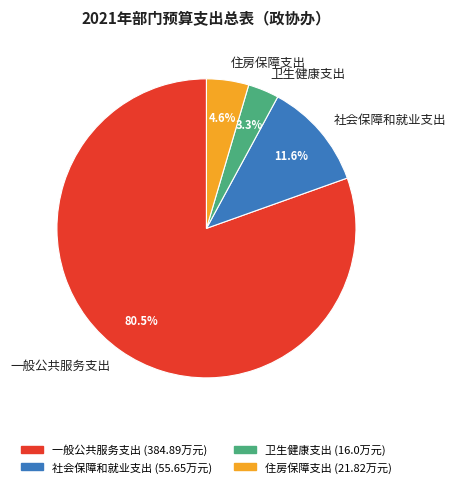

To the nearest percent, what portion does 住房保障支出 represent?

5%